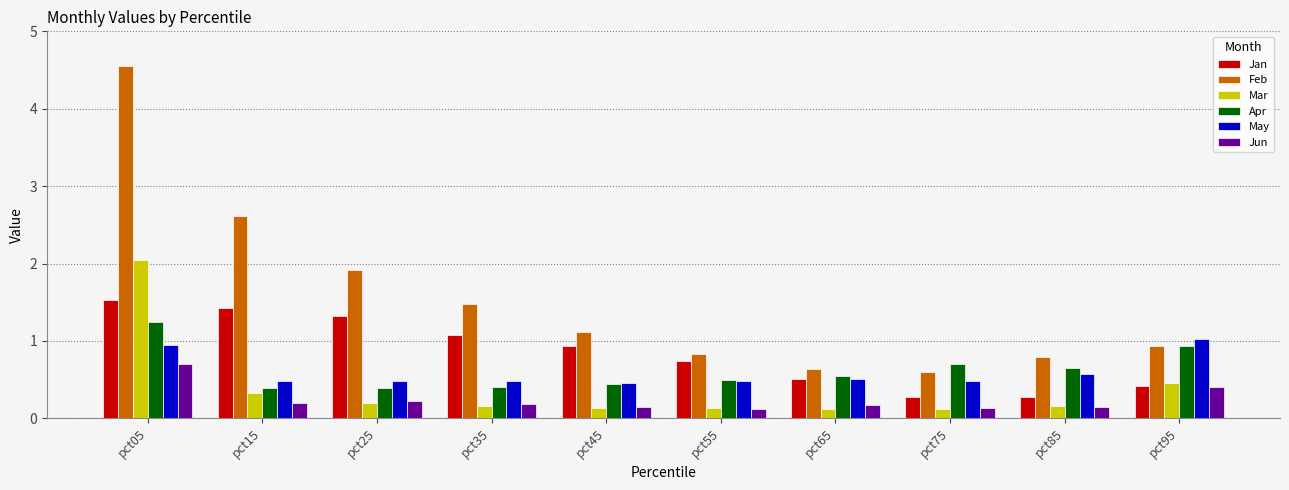

What is the total value across all series at pct05?

11.0